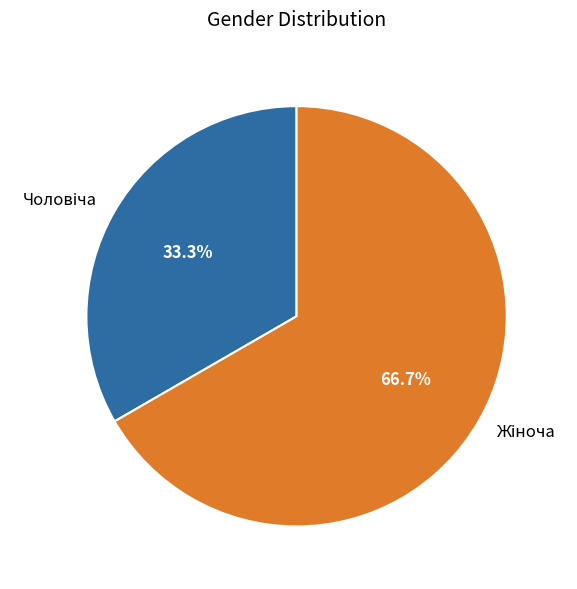

Is there a majority slice in this chart?

Yes